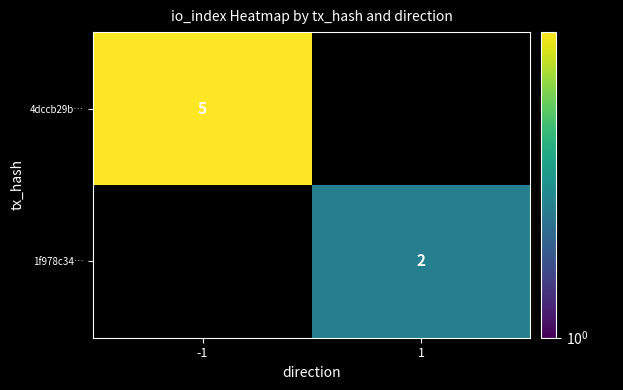

Is the value of 4dccb29b… at -1 greater than the value of 1f978c34… at 1?

Yes